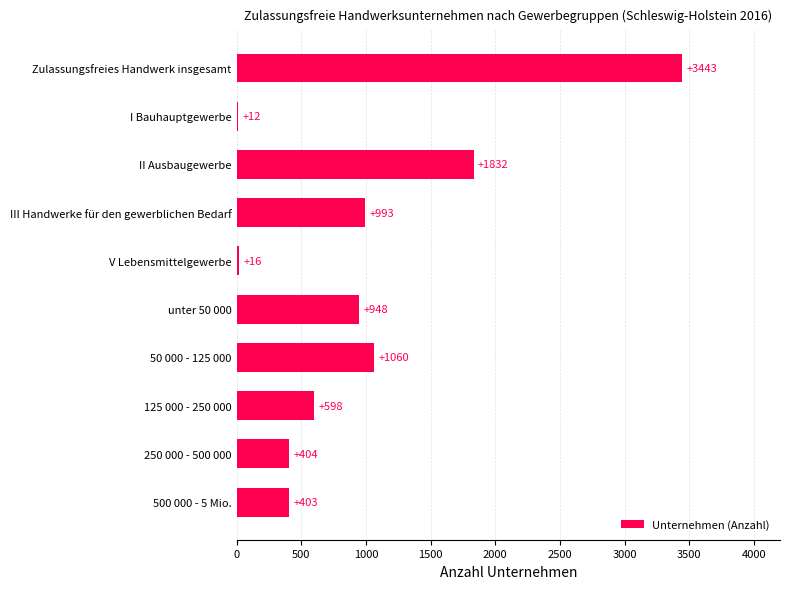

What is the approximate value at 500 000 - 5 Mio.?

403